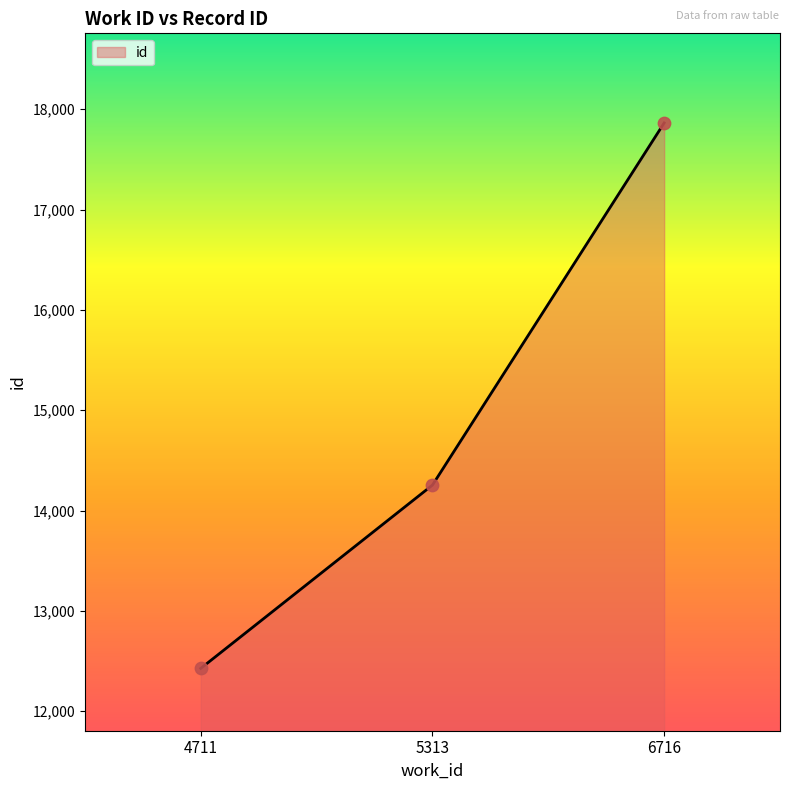

Between 4711 and 6716, which is larger?

6716